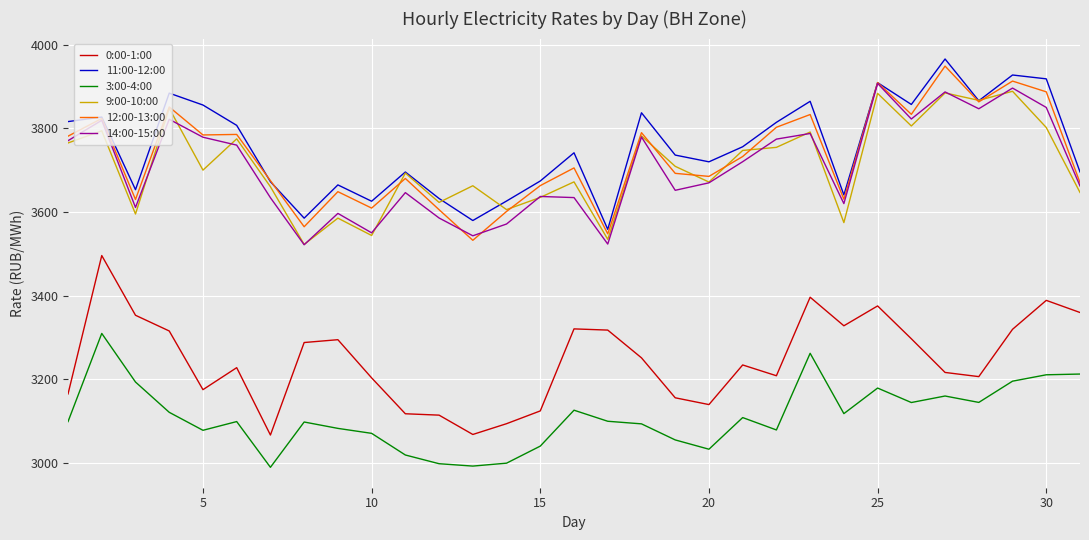

True or false: 12:00-13:00 and 0:00-1:00 cross at least once.

False